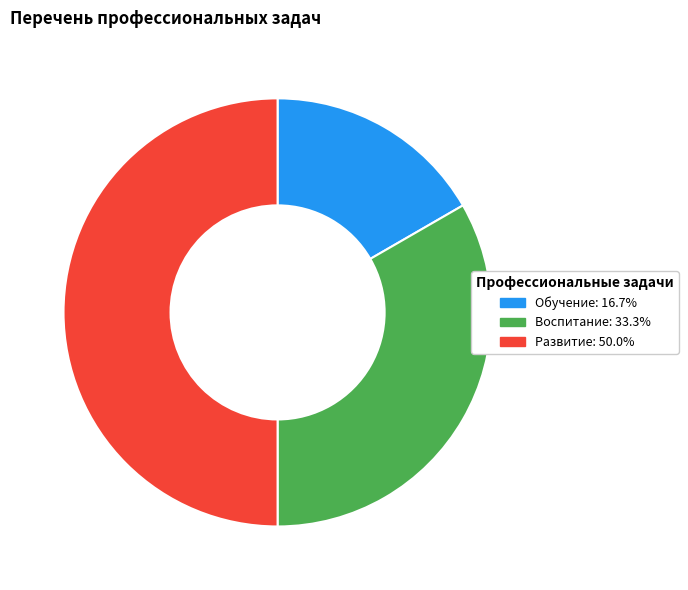

Between Воспитание and Обучение, which is larger?

Воспитание